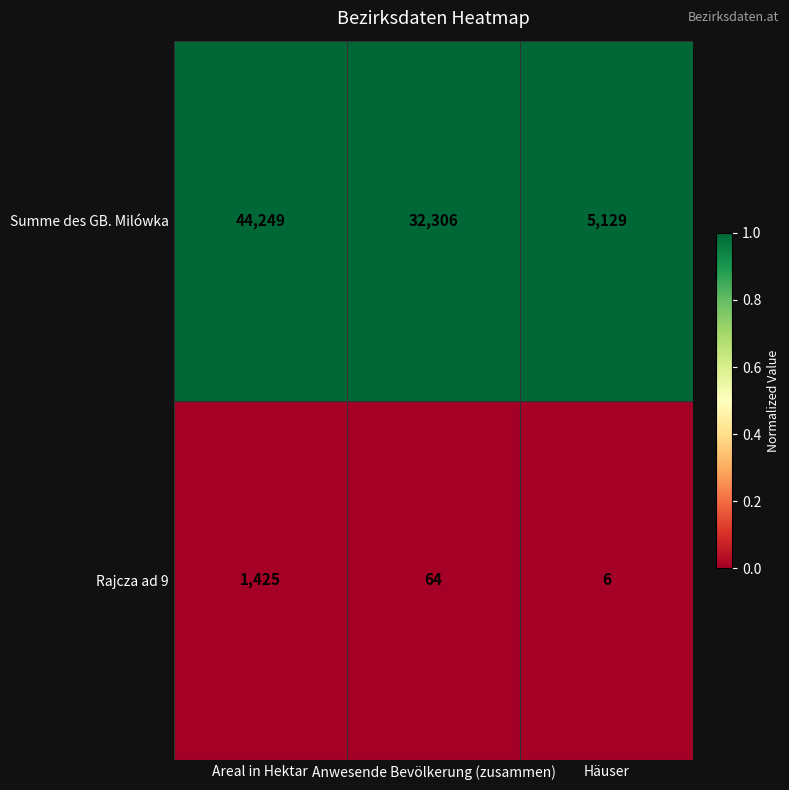

At which label does Rajcza ad 9 reach its peak?

Areal in Hektar